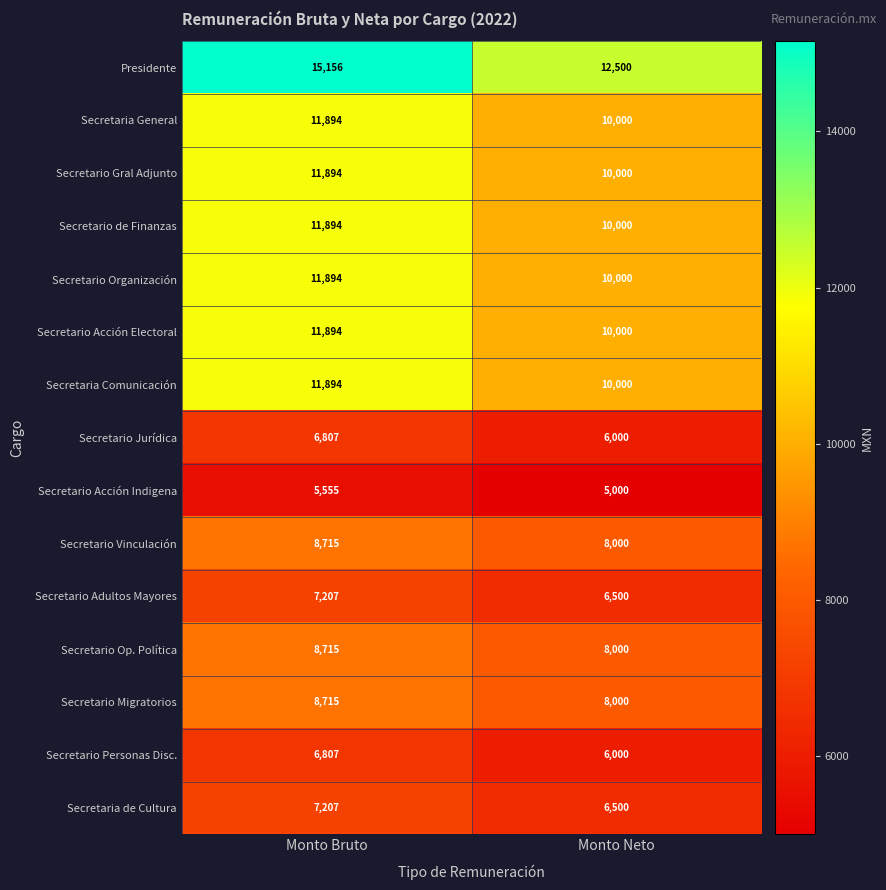

At which category is the sum across all series the highest?

Monto Bruto